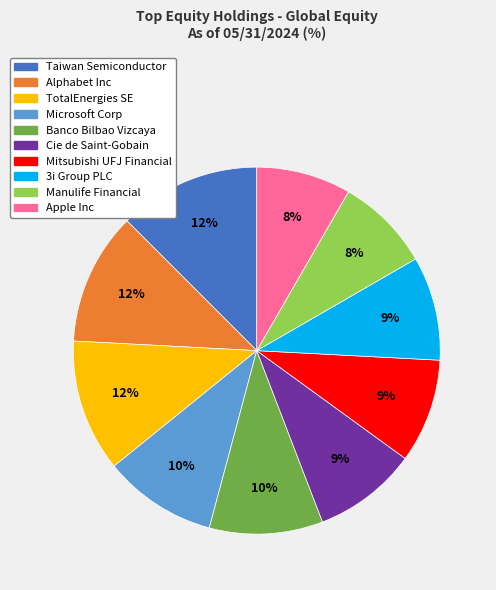

Which has a higher value, Taiwan Semiconductor or Apple Inc?

Taiwan Semiconductor